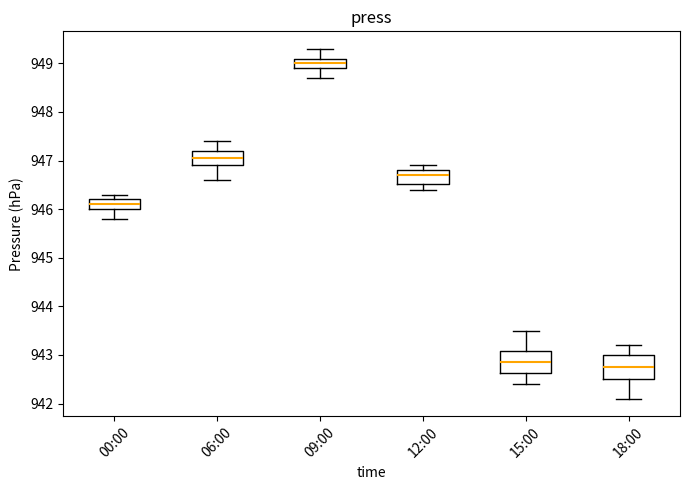

Where does the lower whisker of the box for 09:00 end on the y-axis? The values are not printed on the chart, so give them approximately, as read against the axis.

948.7